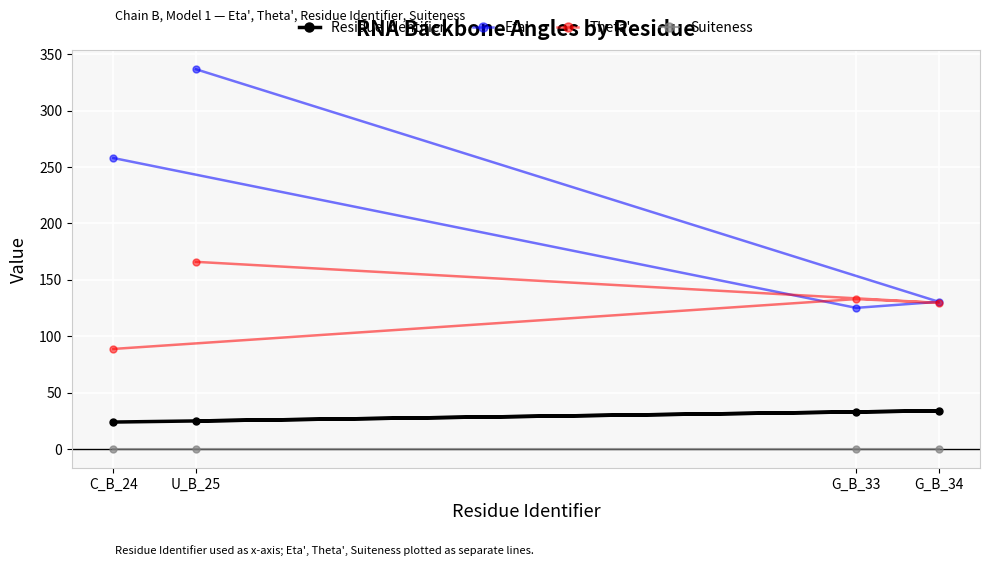

True or false: Theta' has more than 0 points higher than both neighbors.

True